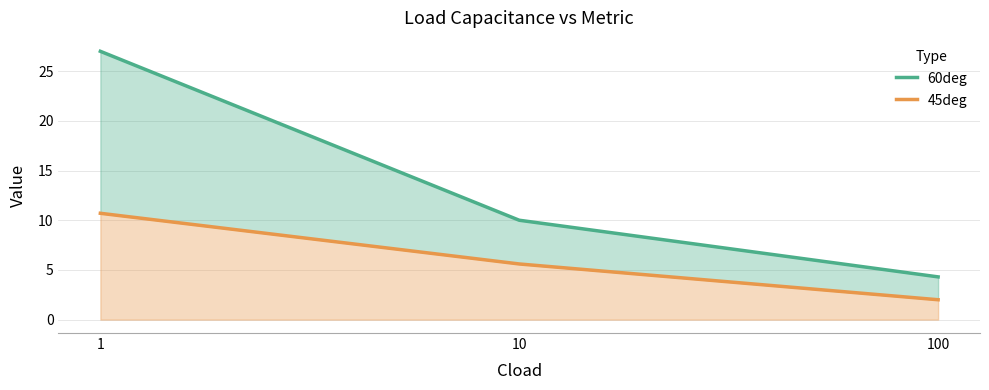

At which category does the chart reach its minimum across all series?

100